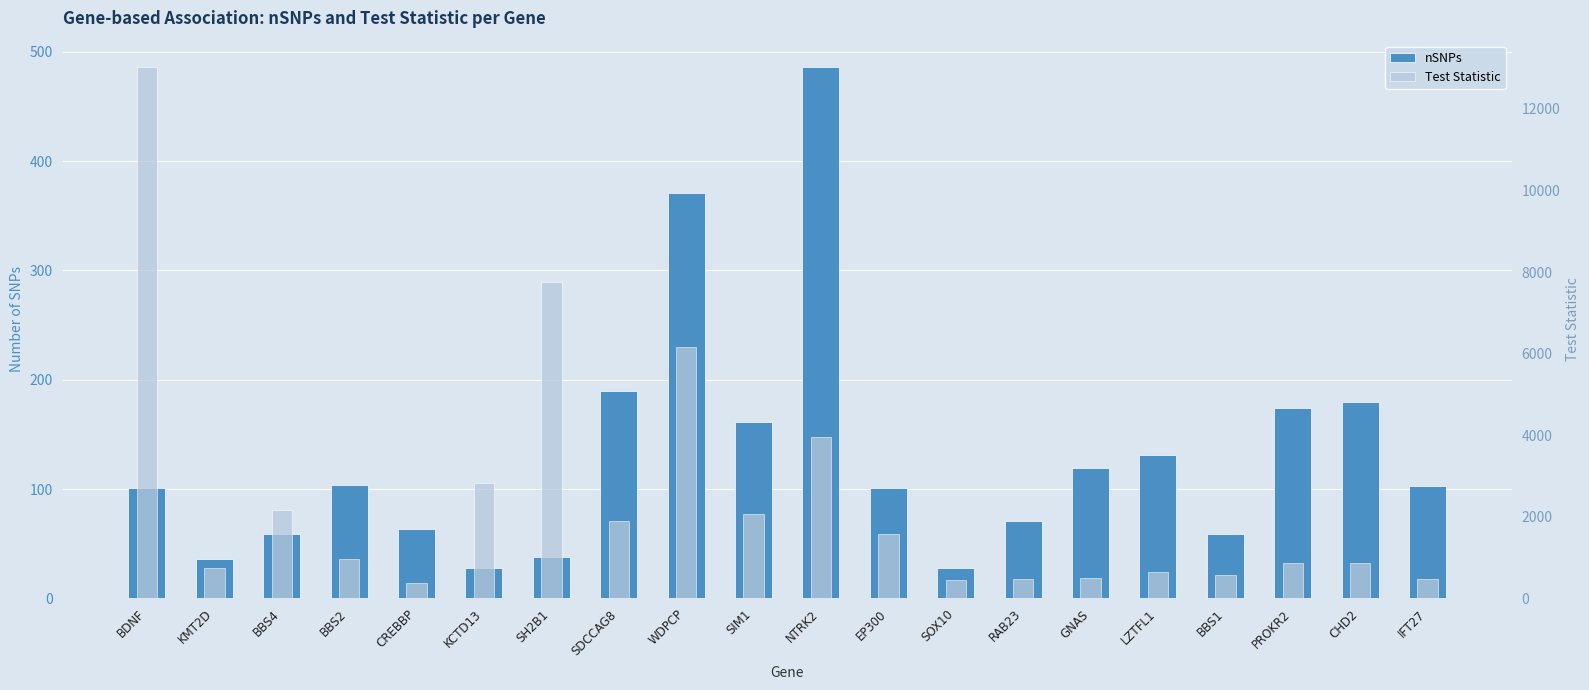

What is the total value across all series at NTRK2?

4429.6